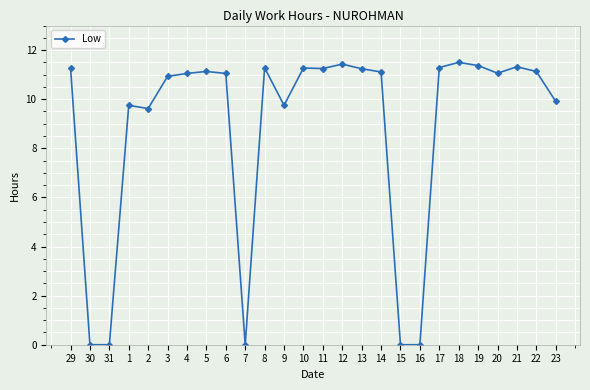

What position from the right is 10?

14